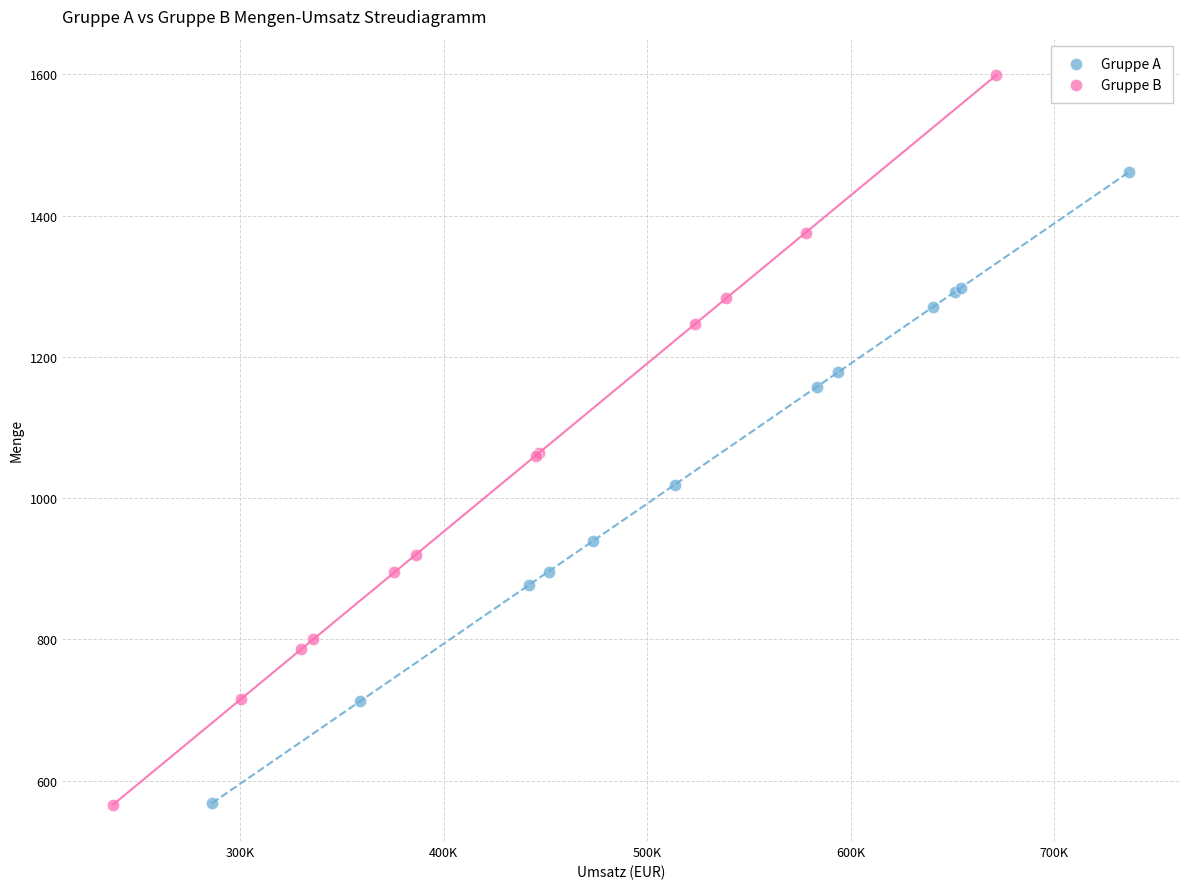

What are all the series names shown in the legend?

Gruppe A, Gruppe B